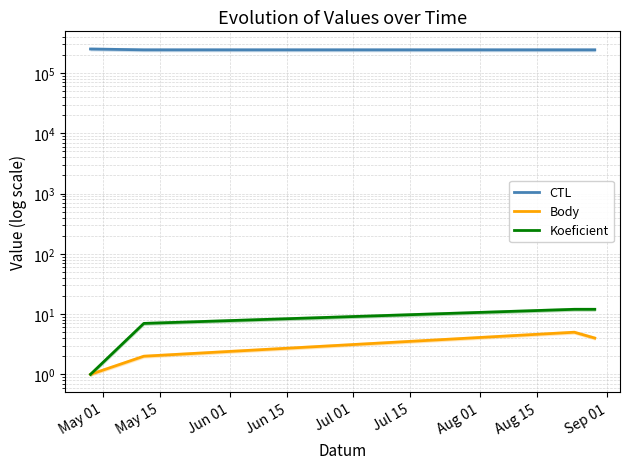

The Body series shows 1 at May 01. True or false?

True